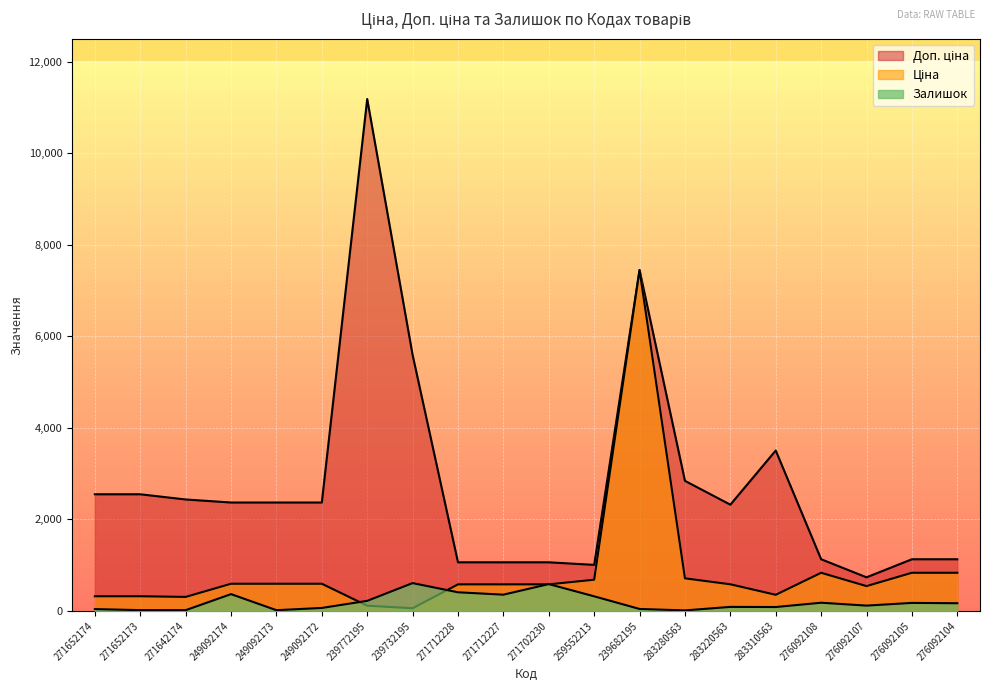

List the series in order of their peak value, lowest first.

Залишок, Ціна, Доп. ціна